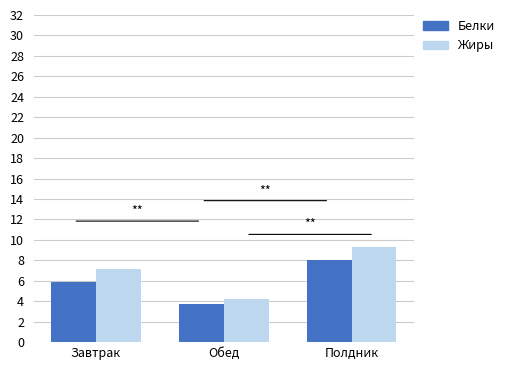

Which category has the highest value in the Жиры series?

Полдник